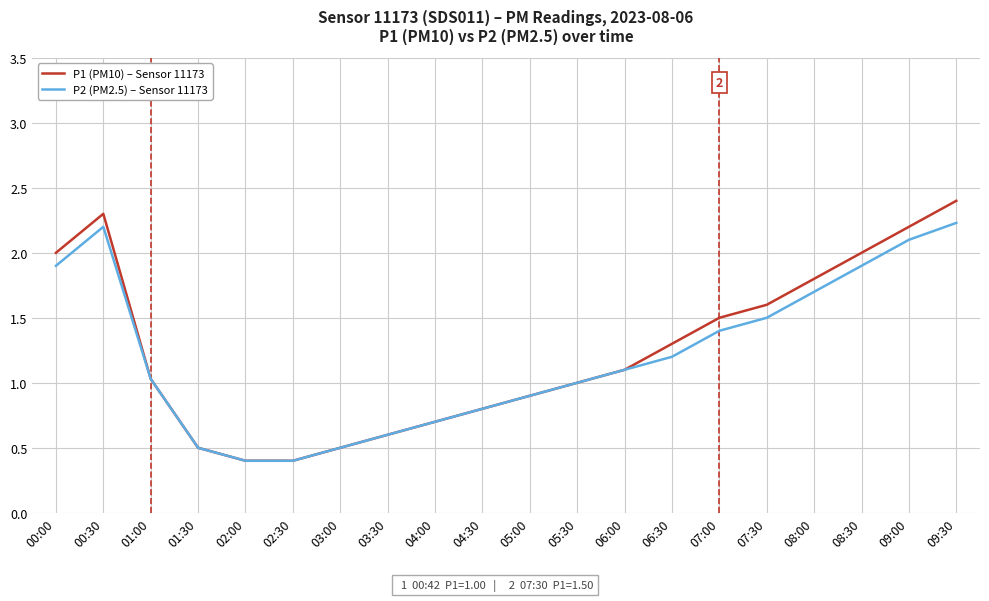

At how many categories does at least one series exceed 0?

20